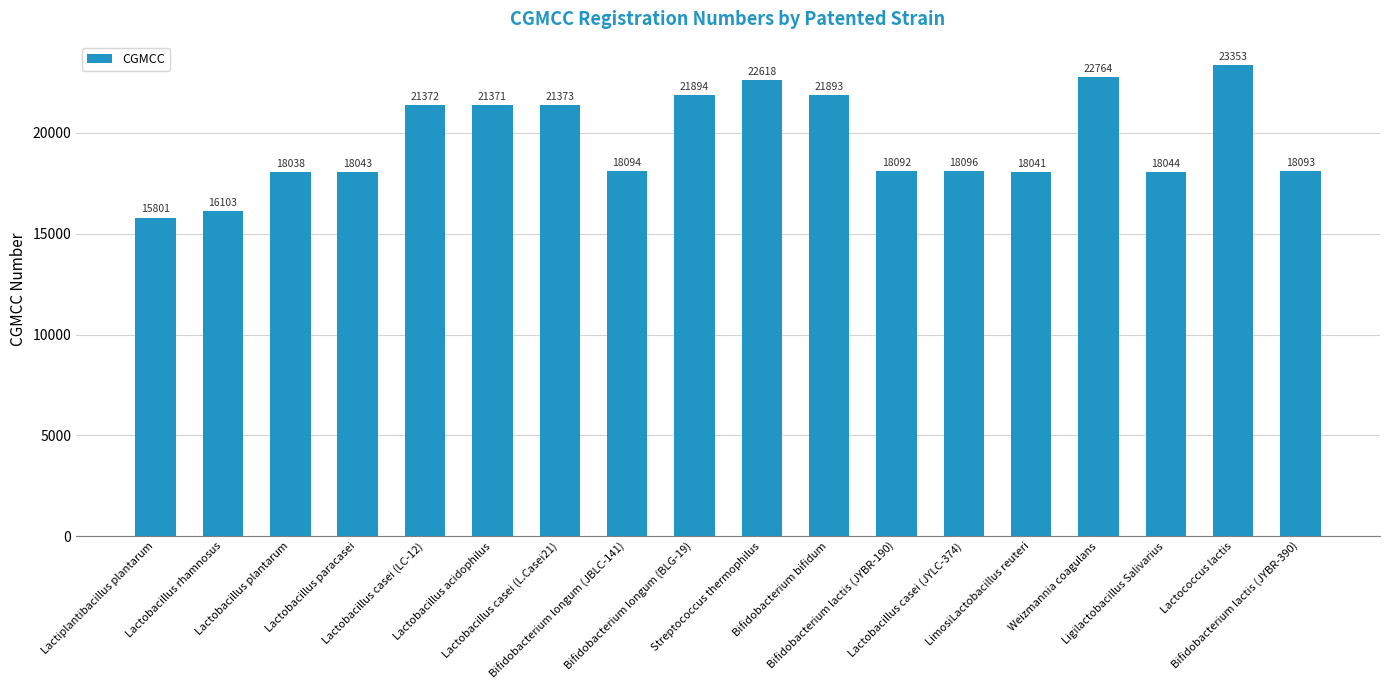

What is the label of the 12th bar from the right?

Lactobacillus casei (L.Casei21)